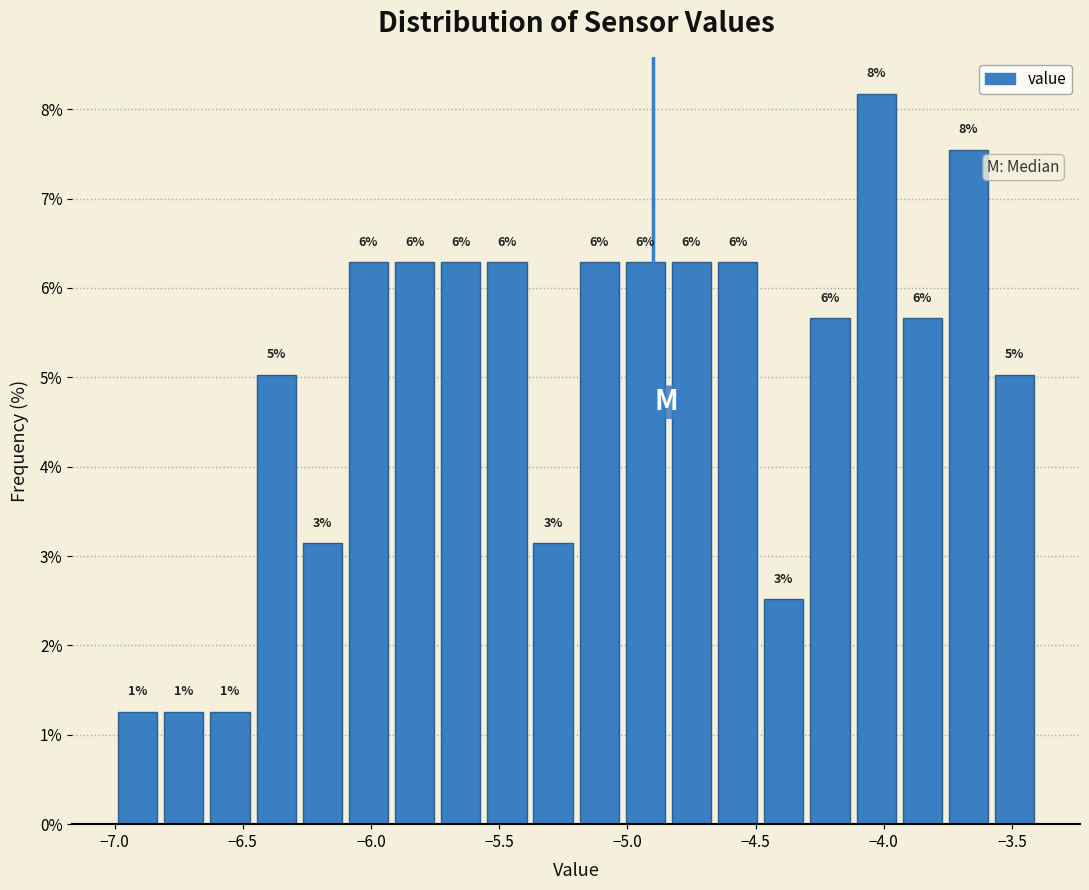

Around what value on the x-axis is the tallest bar? Give the approximate position of its centre, as read against the axis.

-4.05